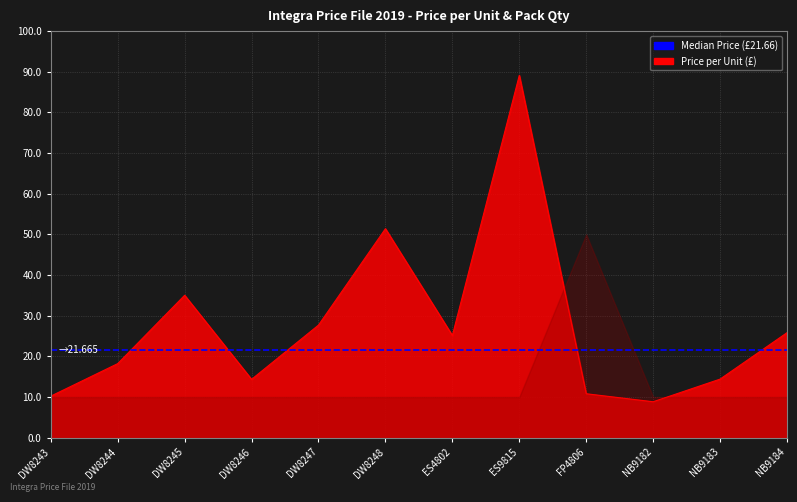

What is the change in value from DW8247 to NB9182?

-18.9